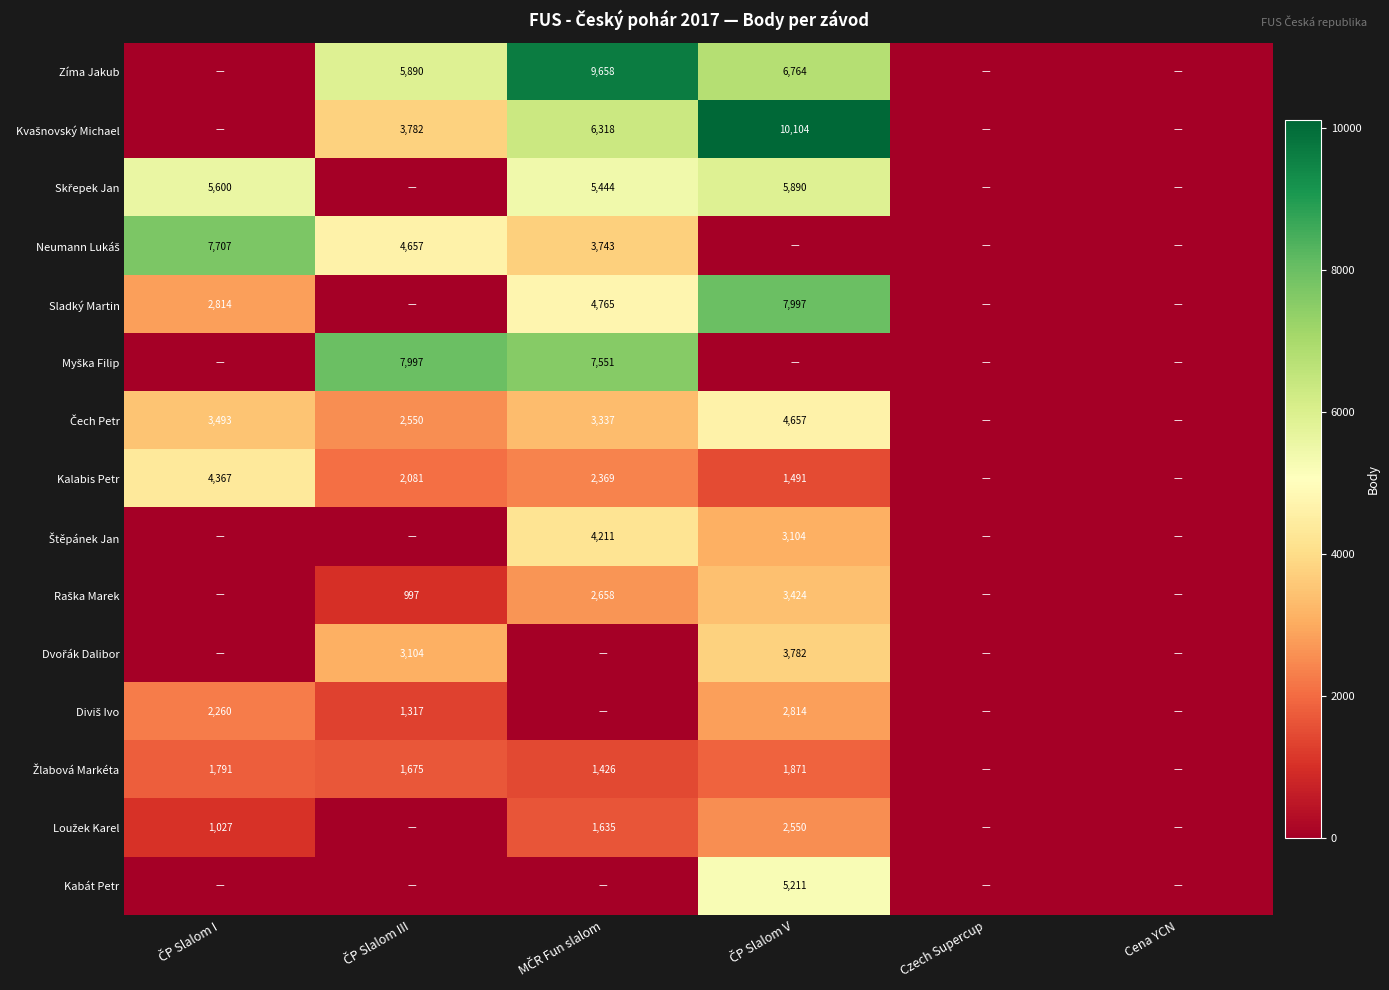

What is the approximate value of Loužek Karel at MČR Fun slalom?

1635